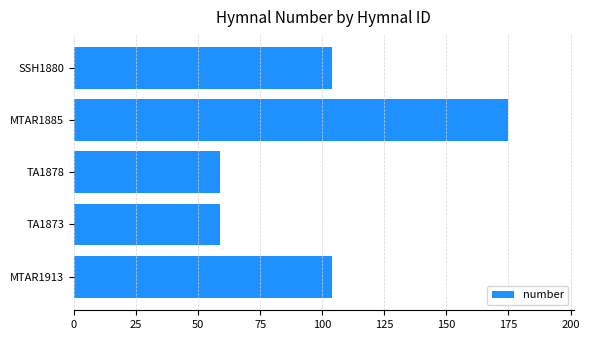

What is the sum of all values?

501